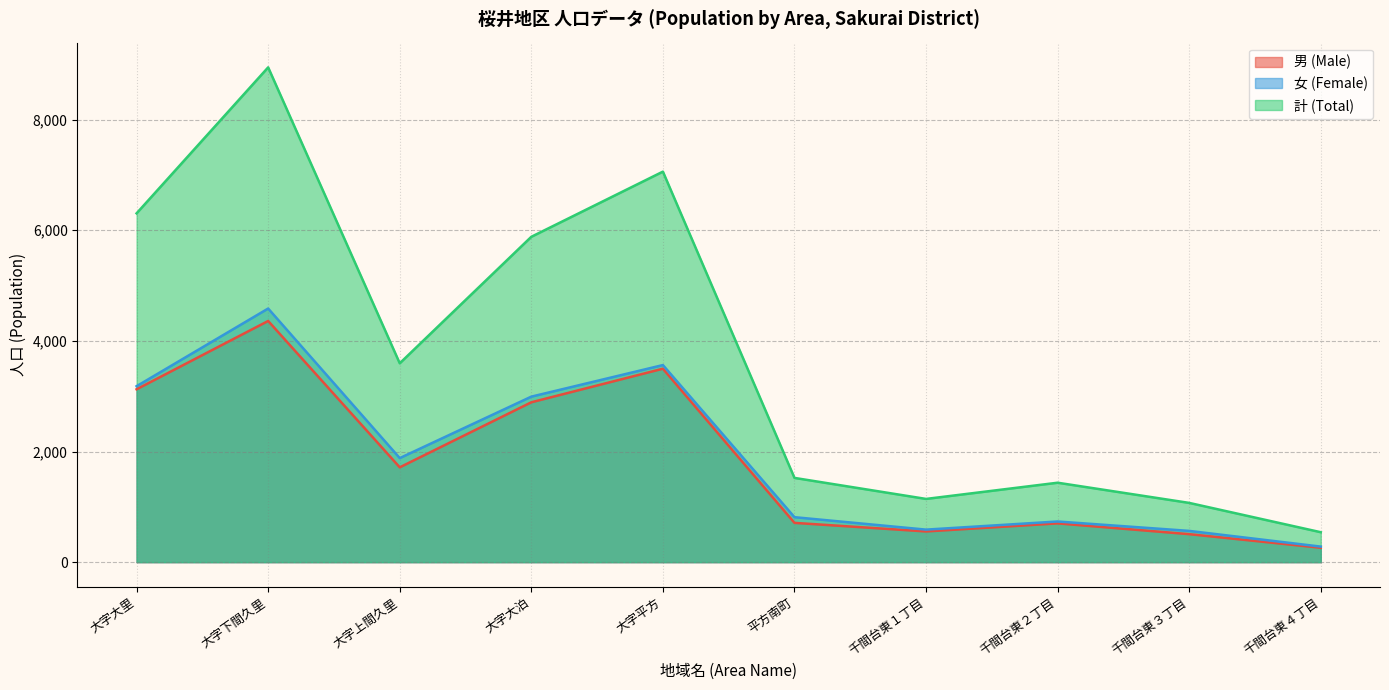

Is it true that 女 (Female) equals 281 at 千間台東４丁目?

True